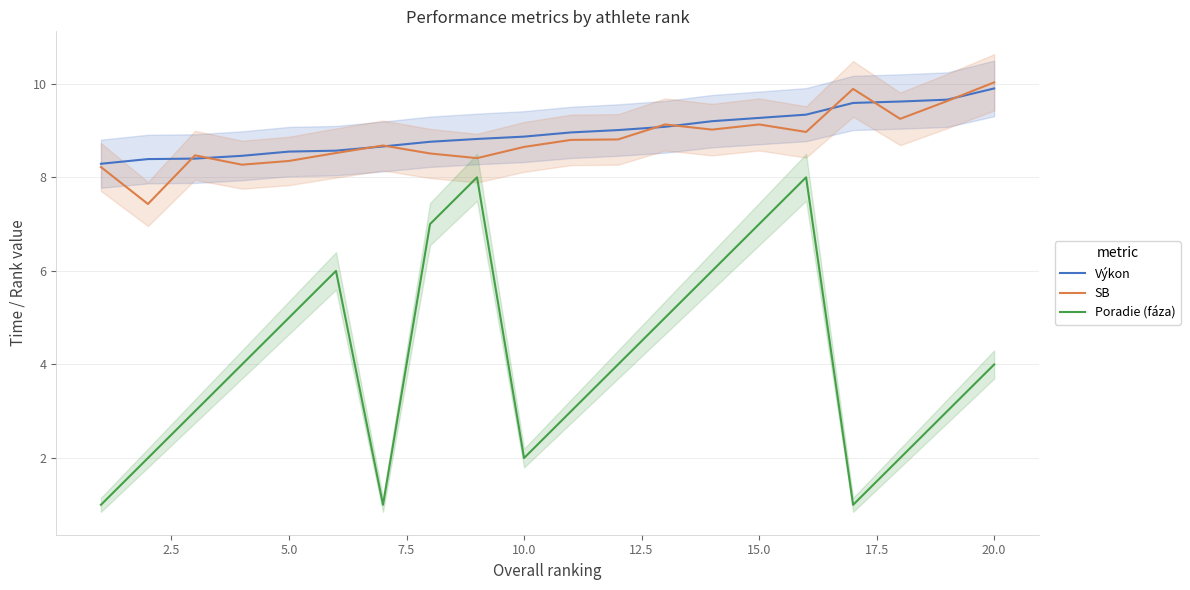

Reading left to right, transcribe all the data shown in this chart.

Výkon: 8.3	8.4	8.4	8.5	8.6	8.6	8.7	8.8	8.8	8.9	9.0	9.0	9.1	9.2	9.3	9.3	9.6	9.6	9.7	9.9
SB: 8.2	7.4	8.5	8.3	8.3	8.5	8.7	8.5	8.4	8.7	8.8	8.8	9.1	9.0	9.1	9.0	9.9	9.2	9.6	10.0
Poradie (fáza): 1.0	2.0	3.0	4.0	5.0	6.0	1.0	7.0	8.0	2.0	3.0	4.0	5.0	6.0	7.0	8.0	1.0	2.0	3.0	4.0